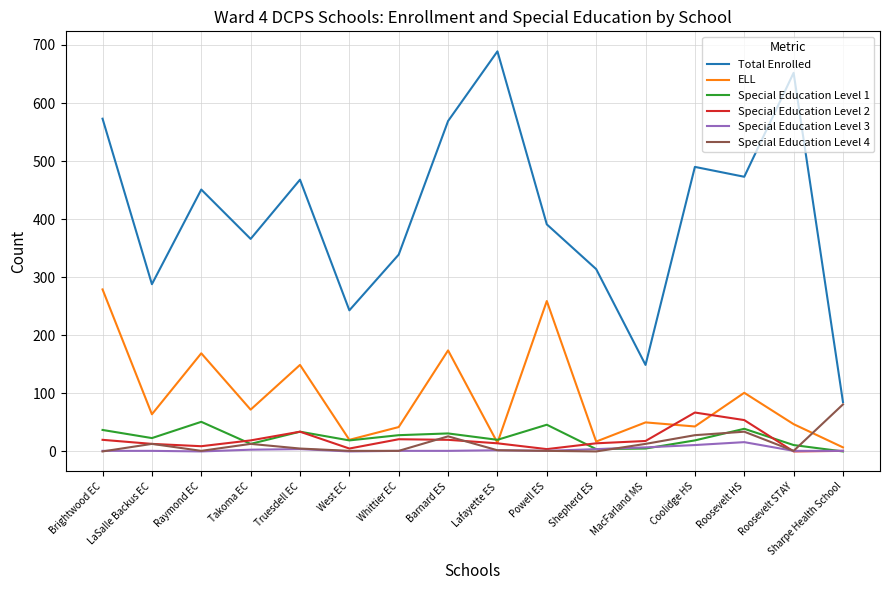

Which series has the widest spread of values?

Total Enrolled